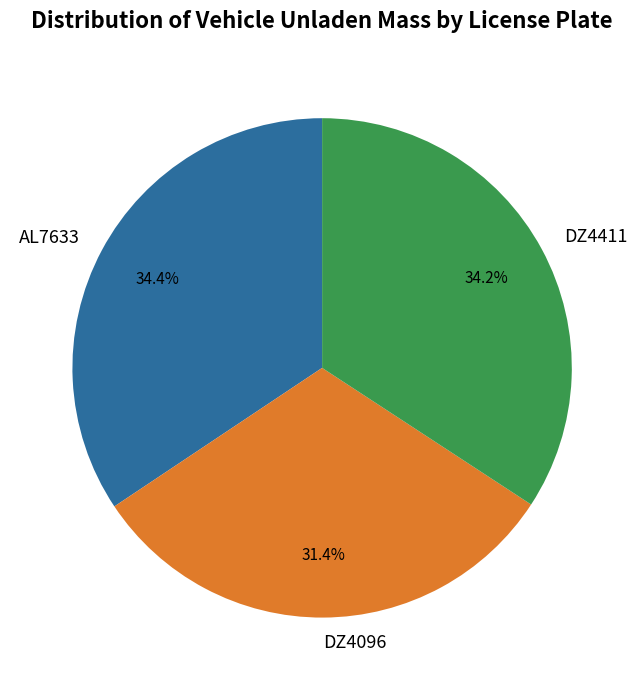

How many slices are in this pie chart?

3